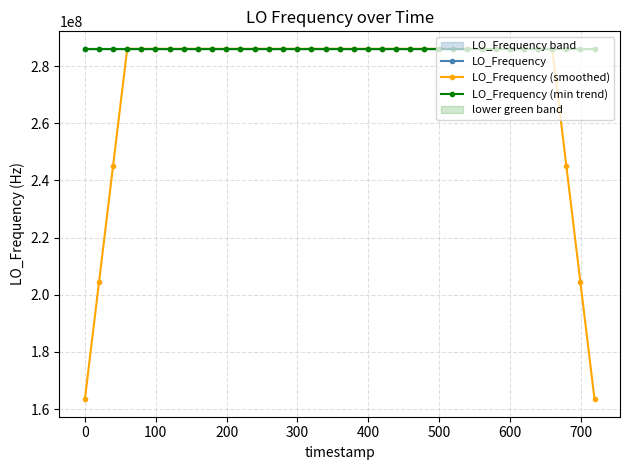

True or false: LO_Frequency has more than 2 points higher than both neighbors.

True